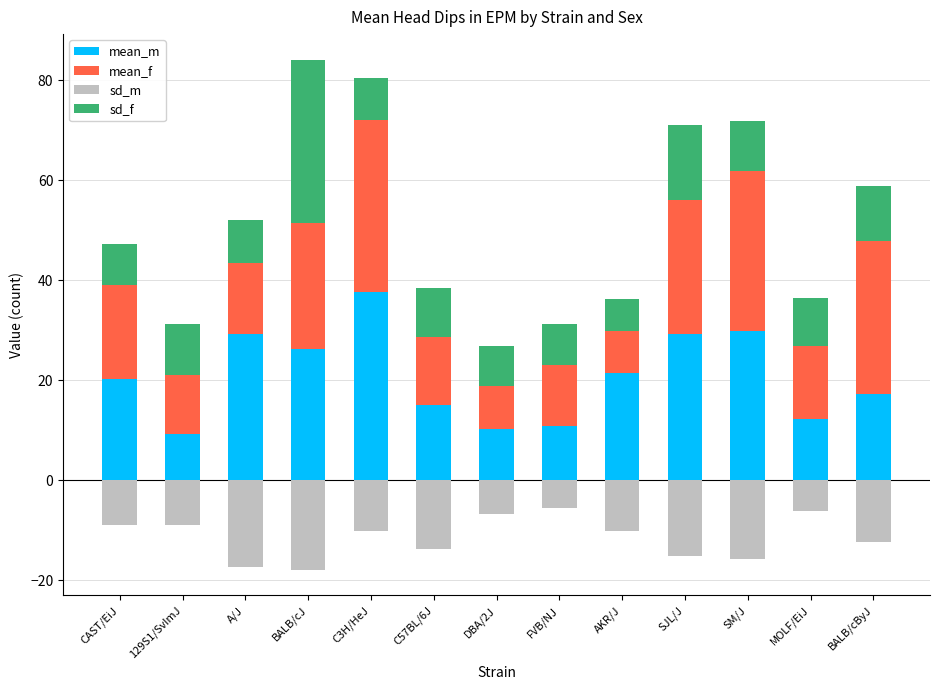

What is the spread (max minus min) of values at FVB/NJ?

17.7